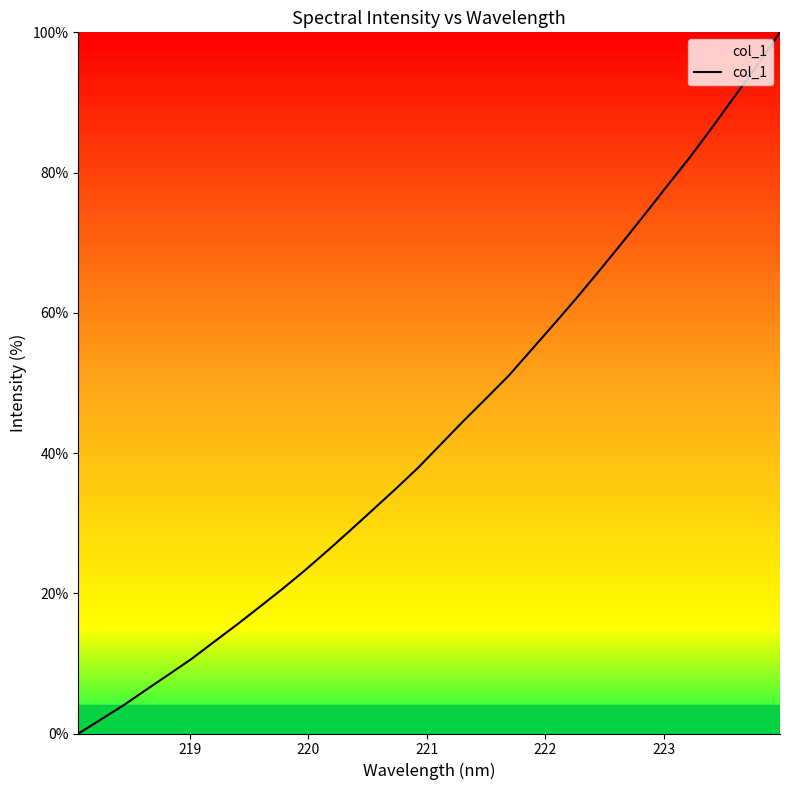

What is the greatest value displayed?

100.0